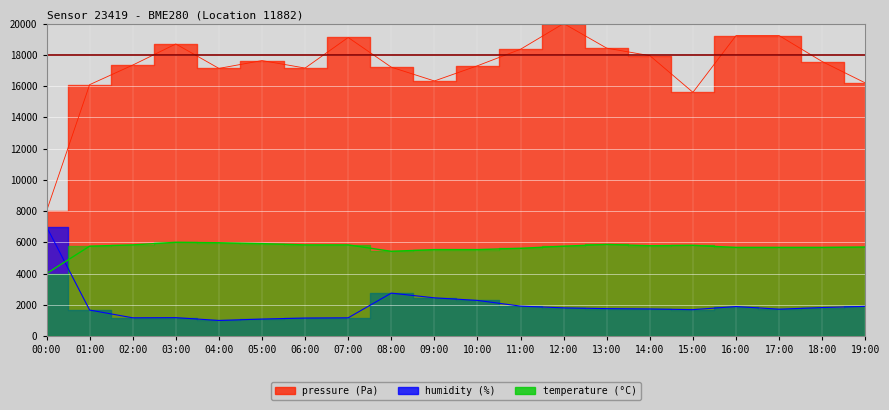

What position from the left is 19:00?

20